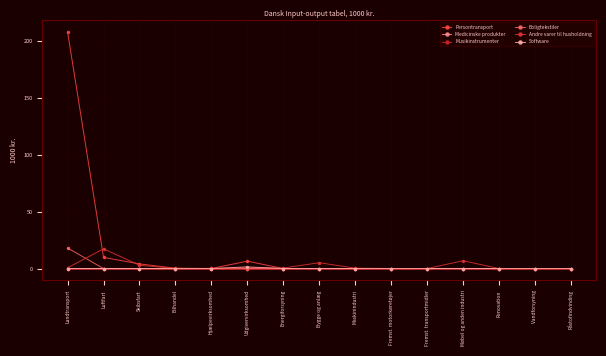

What is the average value of the Persontransport series?

15.3